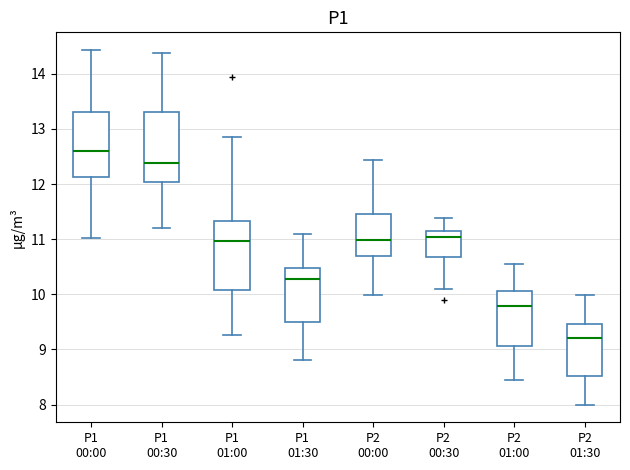

Reading left to right, read every box against the y-axis: the position of its median line, the range the box covers, and the ends of its whiskers. The values are not printed on the chart, so give them approximately, as read against the axis.

P1 00:00: median 12.6, box 12.1 to 13.3, whiskers 11.0 to 14.4
P1 00:30: median 12.4, box 12.0 to 13.3, whiskers 11.2 to 14.4
P1 01:00: median 11.0, box 10.1 to 11.3, whiskers 9.3 to 12.9
P1 01:30: median 10.3, box 9.5 to 10.5, whiskers 8.8 to 11.1
P2 00:00: median 11.0, box 10.7 to 11.5, whiskers 10.0 to 12.4
P2 00:30: median 11.0, box 10.7 to 11.1, whiskers 10.1 to 11.4
P2 01:00: median 9.8, box 9.1 to 10.1, whiskers 8.5 to 10.6
P2 01:30: median 9.2, box 8.5 to 9.5, whiskers 8.0 to 10.0